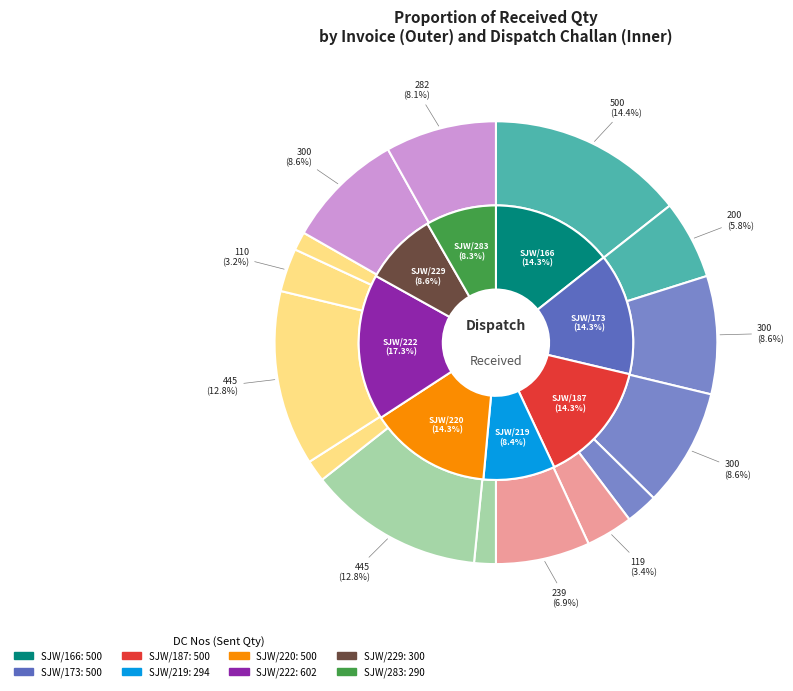

How many slices are in this pie chart?

15